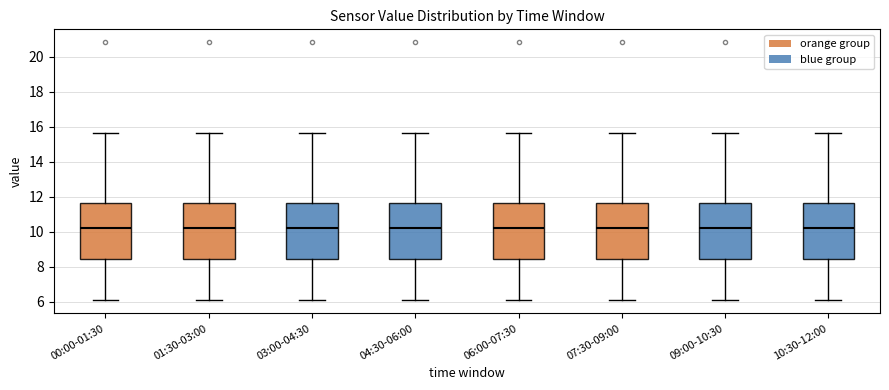

Reading left to right, read every box against the y-axis: the position of its median line, the range the box covers, and the ends of its whiskers. The values are not printed on the chart, so give them approximately, as read against the axis.

00:00-01:30: median 10.2, box 8.4 to 11.6, whiskers 6.0 to 15.6
01:30-03:00: median 10.2, box 8.4 to 11.6, whiskers 6.0 to 15.6
03:00-04:30: median 10.2, box 8.4 to 11.6, whiskers 6.0 to 15.6
04:30-06:00: median 10.2, box 8.4 to 11.6, whiskers 6.0 to 15.6
06:00-07:30: median 10.2, box 8.4 to 11.6, whiskers 6.0 to 15.6
07:30-09:00: median 10.2, box 8.4 to 11.6, whiskers 6.0 to 15.6
09:00-10:30: median 10.2, box 8.4 to 11.6, whiskers 6.0 to 15.6
10:30-12:00: median 10.2, box 8.4 to 11.6, whiskers 6.0 to 15.6